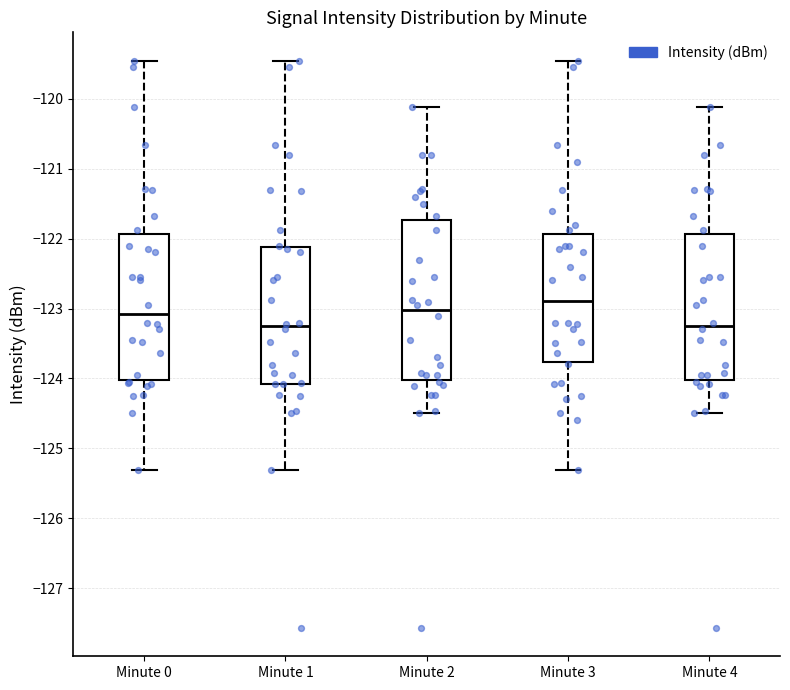

Which box's median line is the highest?

Minute 3